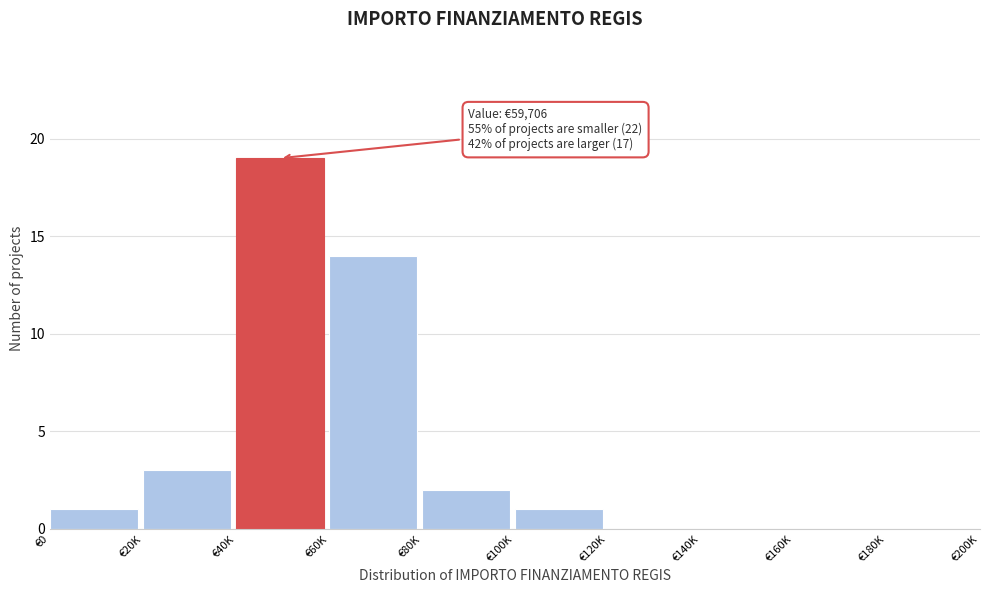

Reading right to left, extract all data points from this chart.

€180K=0	€160K=0	€140K=0	€120K=0	€100K=1	€80K=2	€60K=14	€40K=19	€20K=3	€0=1